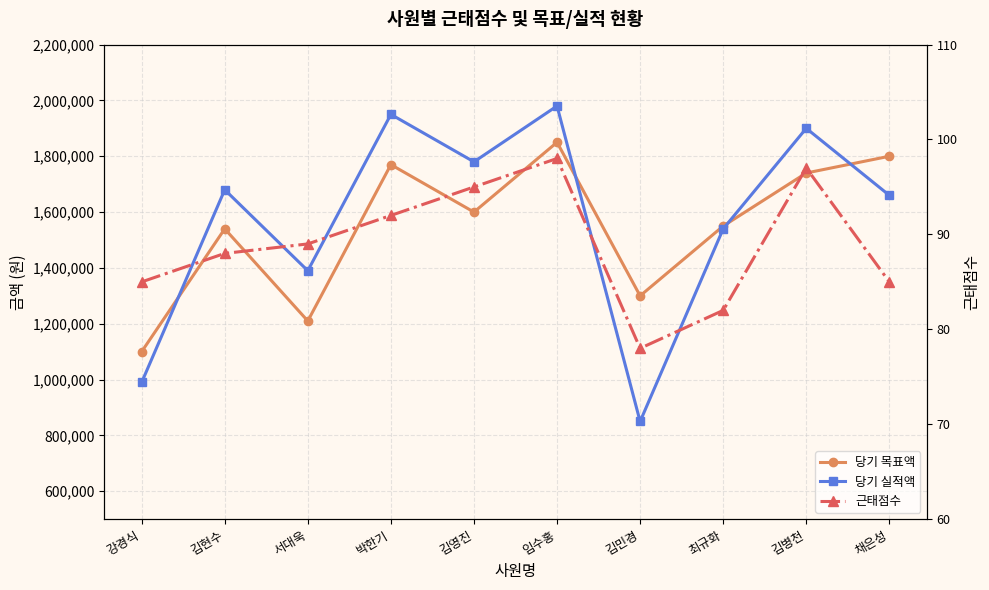

What is the average value of the 당기 실적액 series?

1572000